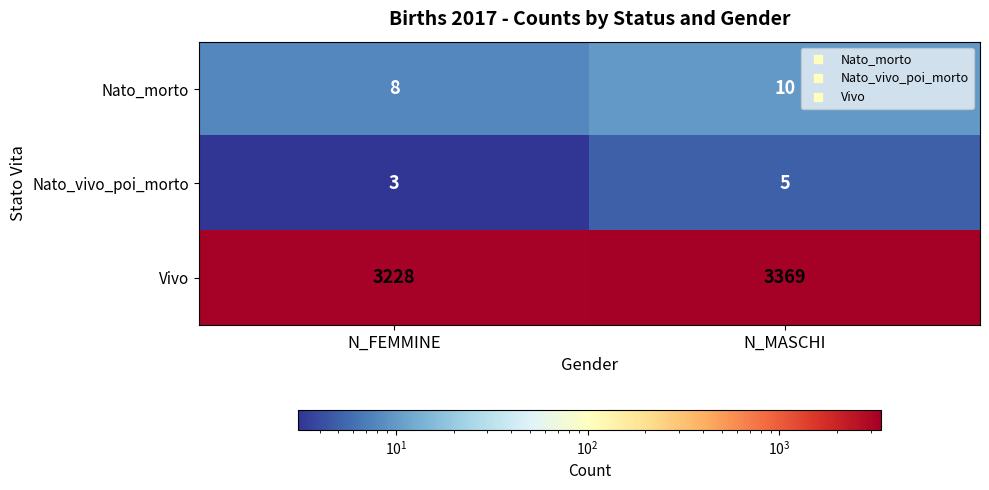

Which series has the largest total across all categories?

Vivo